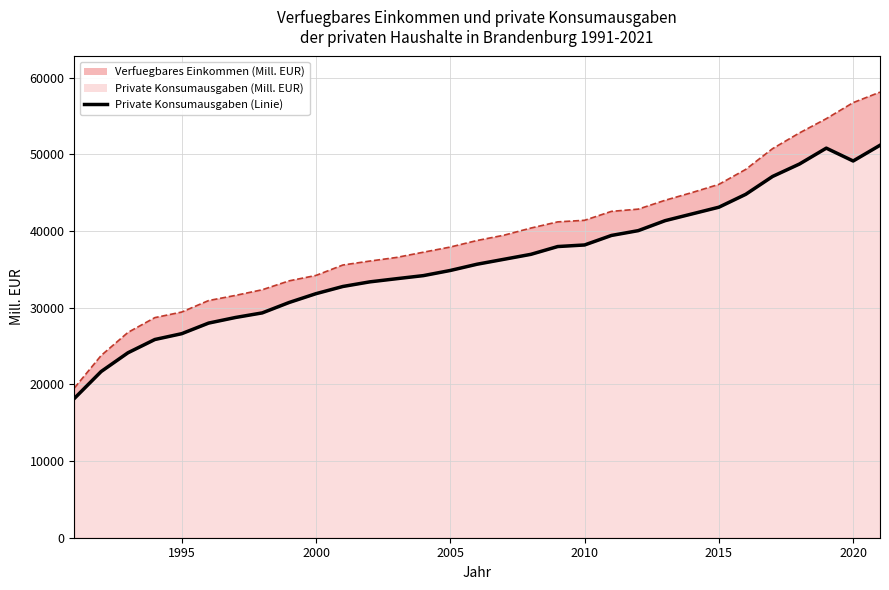

List the series in order of their overall mean, lowest first.

Private Konsumausgaben (Mill. EUR), Verfuegbares Einkommen (Mill. EUR)